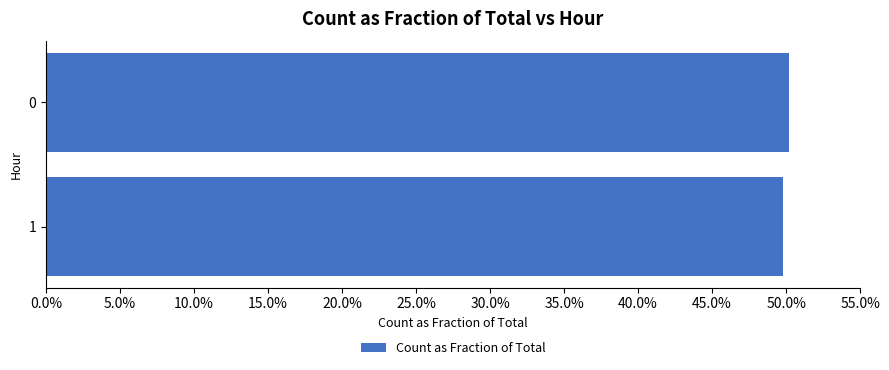

Are the bars horizontal?

Yes